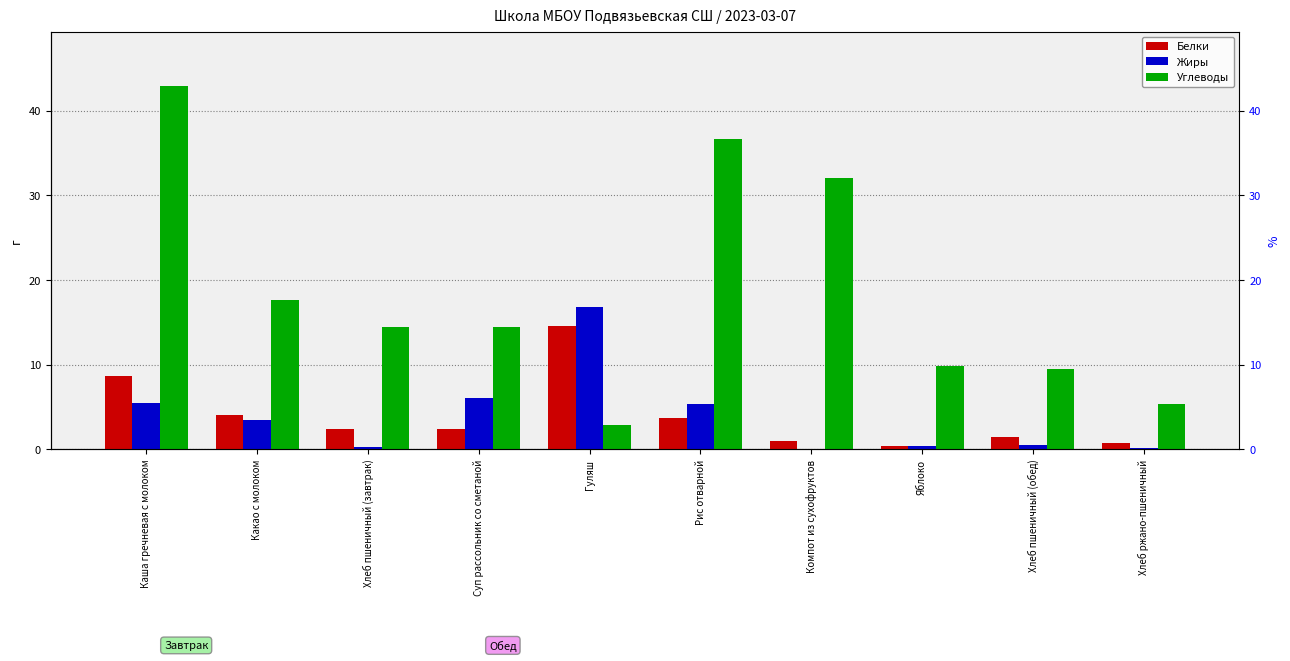

Reading right to left, list all the values displayed in this chart.

Белки: 0.7	1.4	0.4	1.0	3.6	14.6	2.4	2.4	4.1	8.6
Жиры: 0.1	0.6	0.4	0.0	5.4	16.8	6.1	0.3	3.5	5.5
Углеводы: 5.3	9.4	9.8	32.0	36.7	2.9	14.4	14.5	17.6	42.9